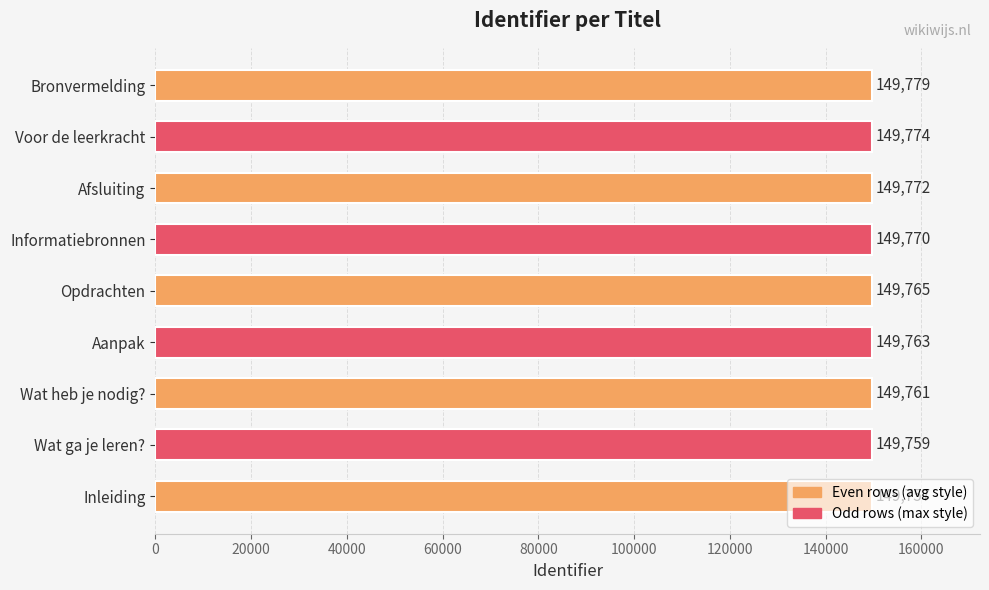

At which category does the chart reach its peak across all series?

Bronvermelding